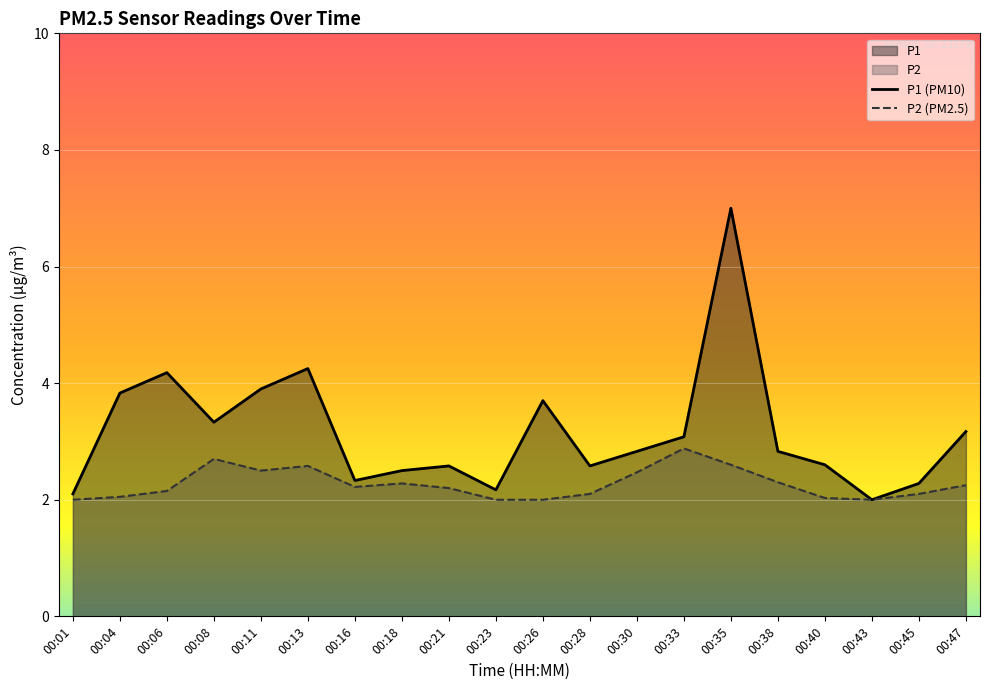

True or false: P1 (PM10) has a value of 2.8 at 00:38.

True